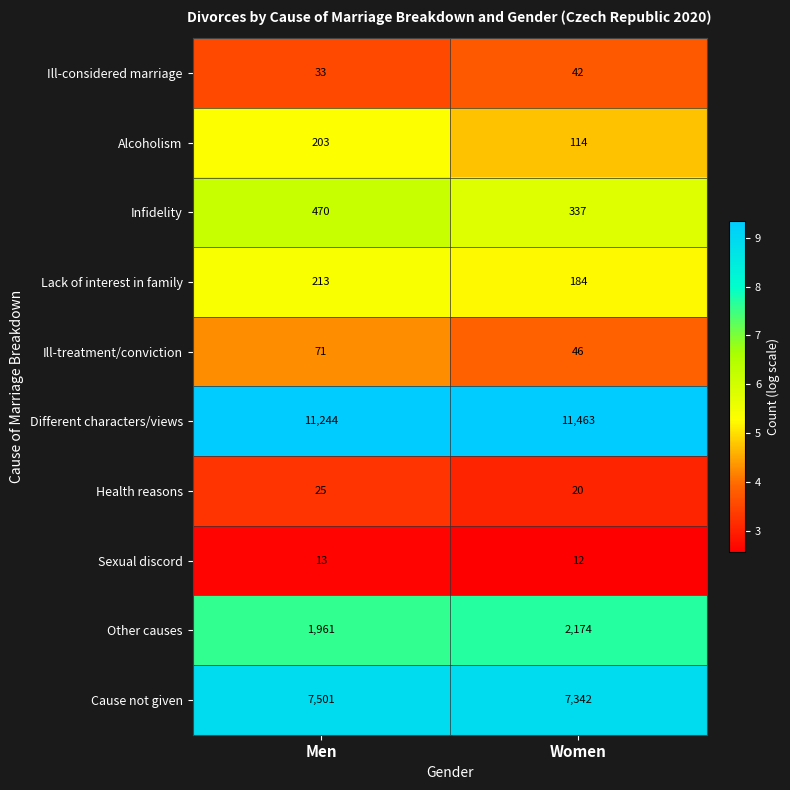

What is the total value across all series at Men?

21734